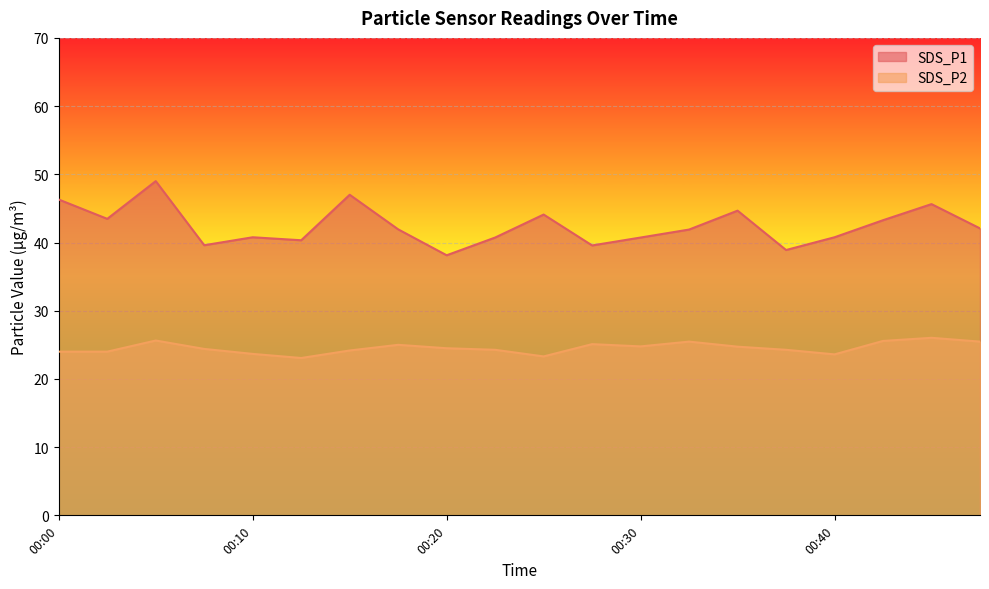

The SDS_P1 series shows 45.6 at 00:45. True or false?

True